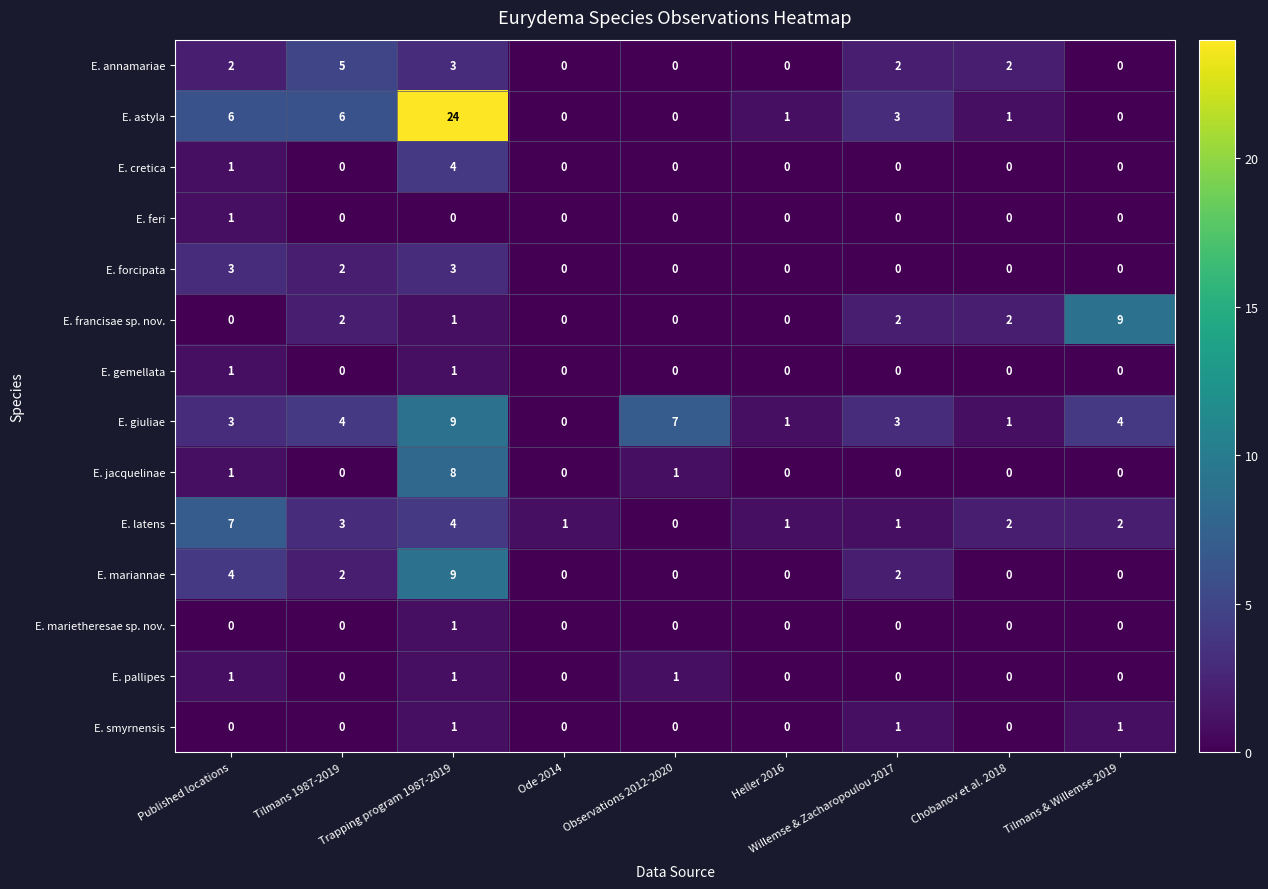

Which series has the widest spread of values?

E. astyla